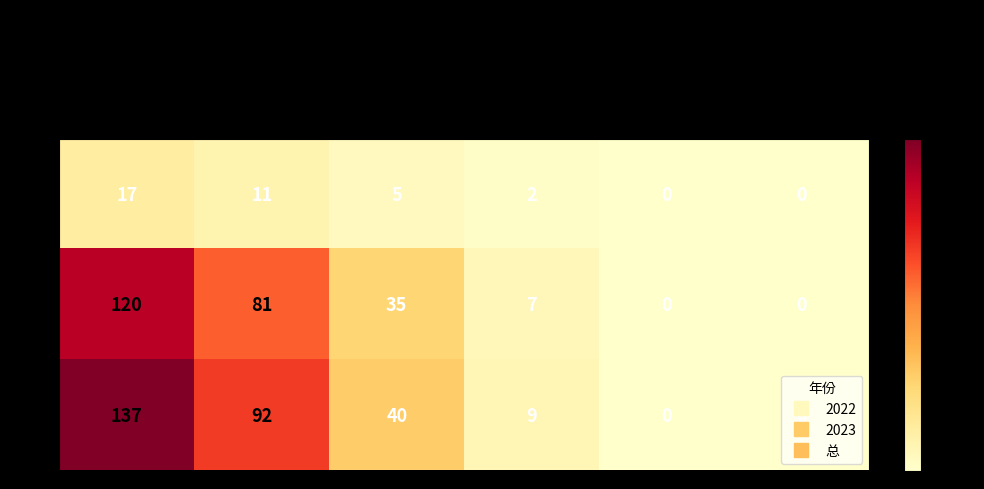

What is the difference between the 2023 values at 工作时间 and 工作日?

81